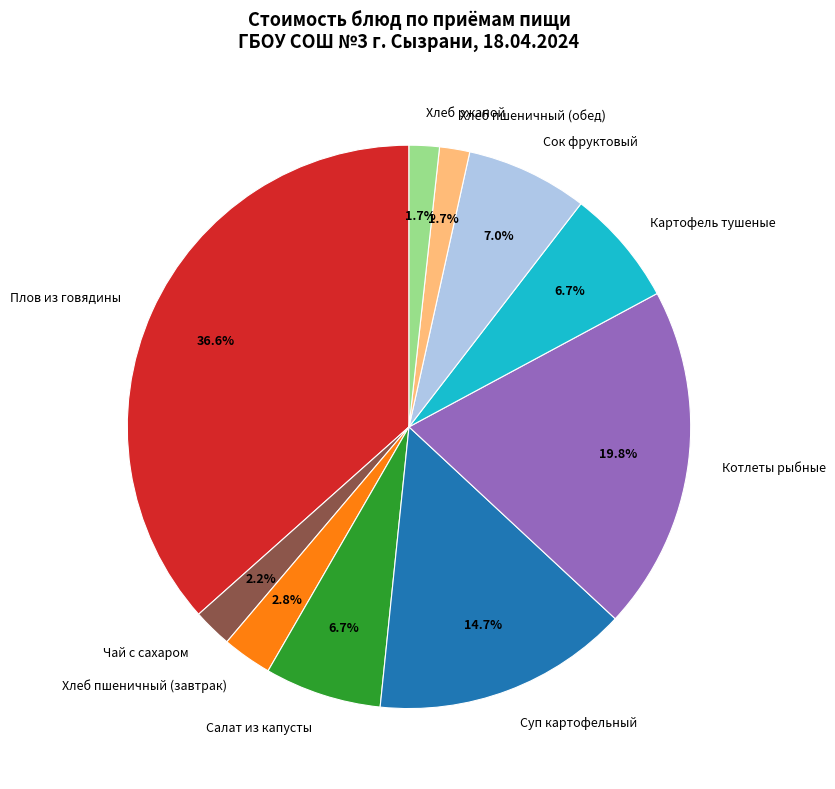

What percentage do Чай с сахаром and Картофель тушеные together represent?

8.9%